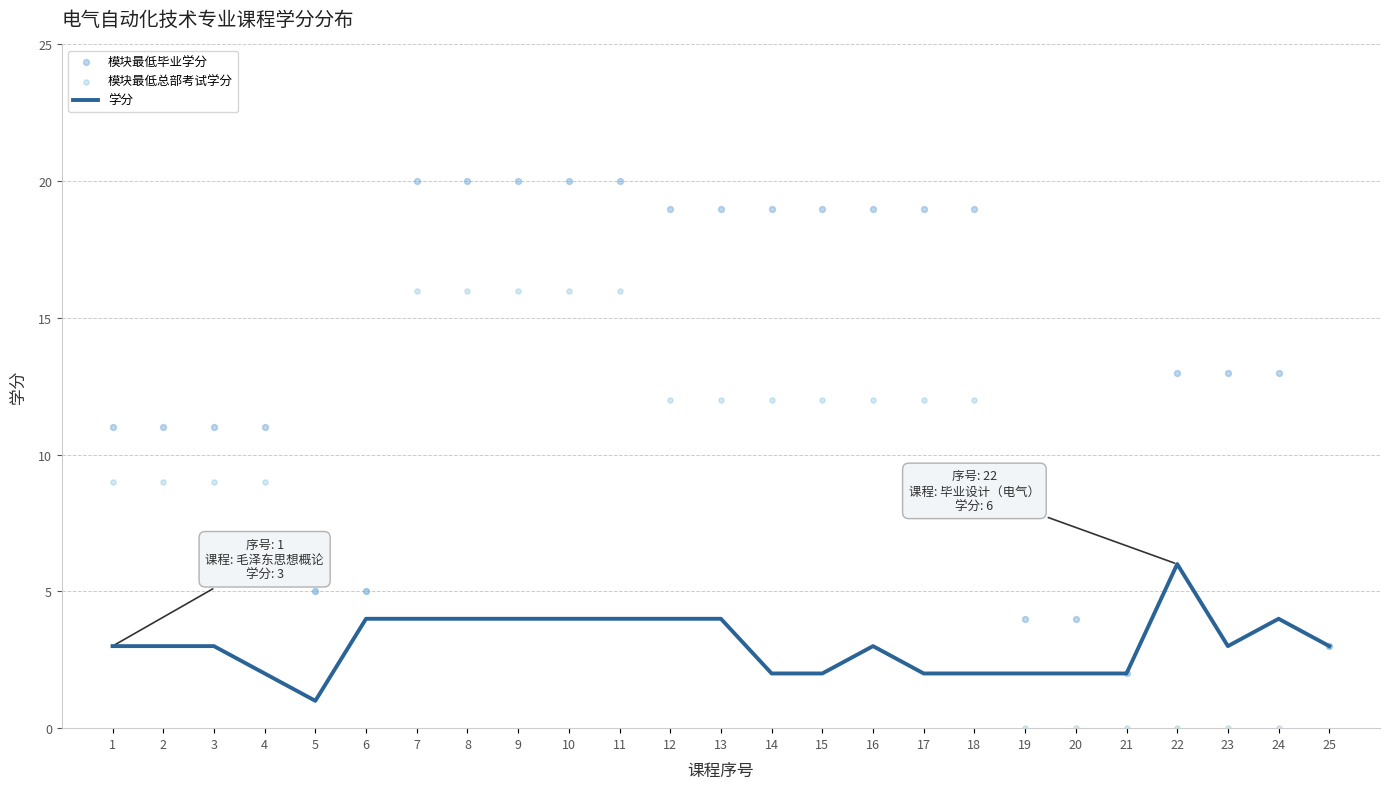

Which series has the largest Y range (max minus min)?

模块最低毕业学分